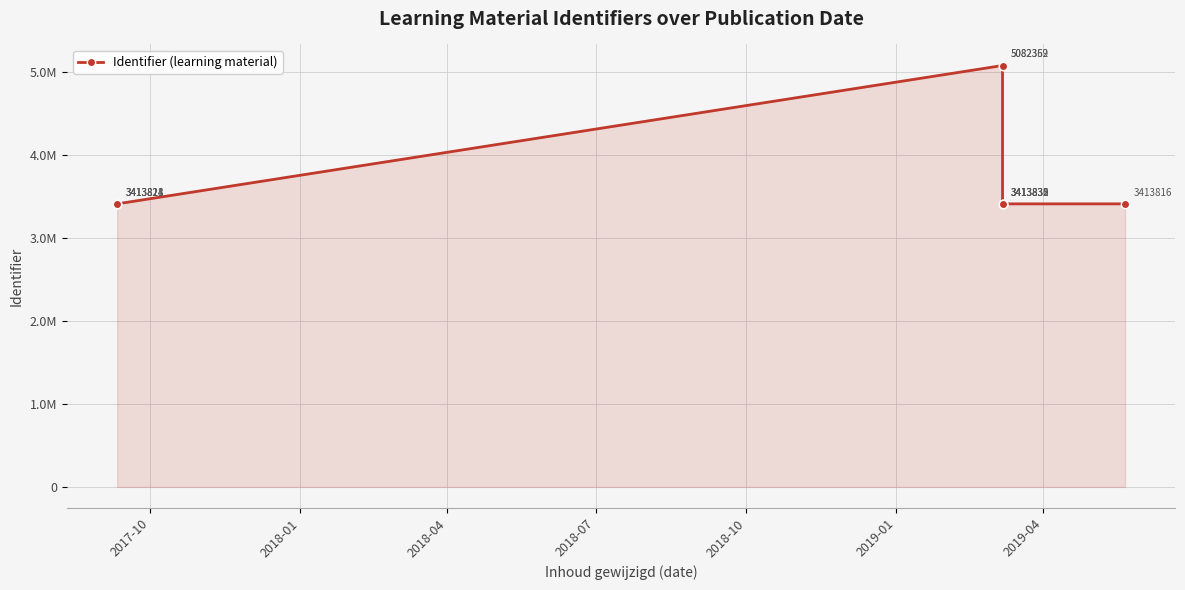

What is the smallest value displayed?

3413816